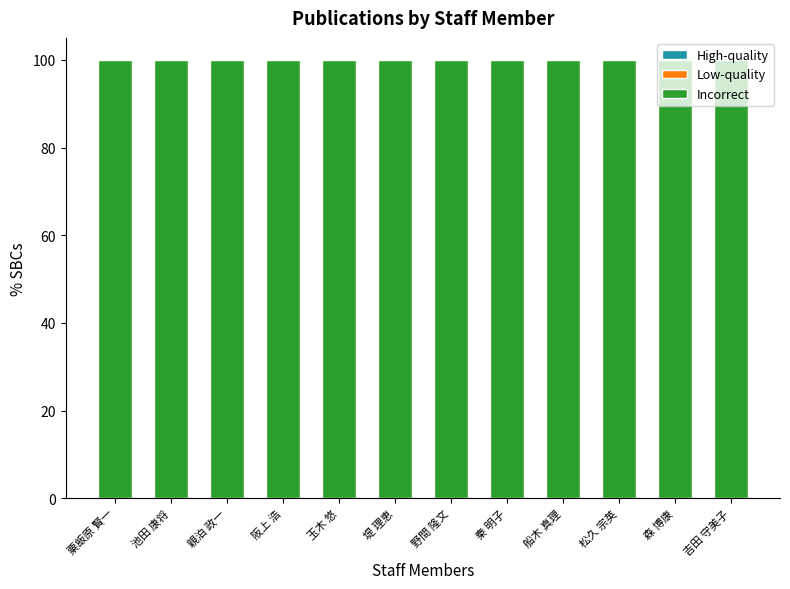

Which has a higher value, 粟飯原 賢一 or 池田 康将?

粟飯原 賢一